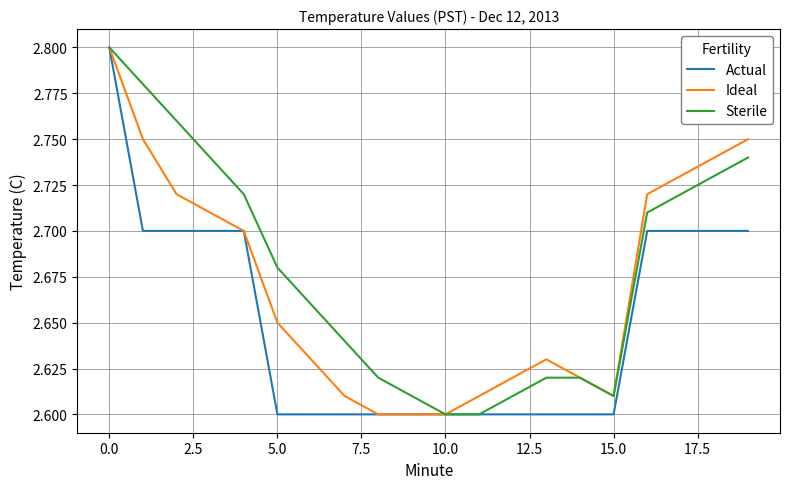

Rank the series by their average value, from highest to lowest.

Sterile, Ideal, Actual